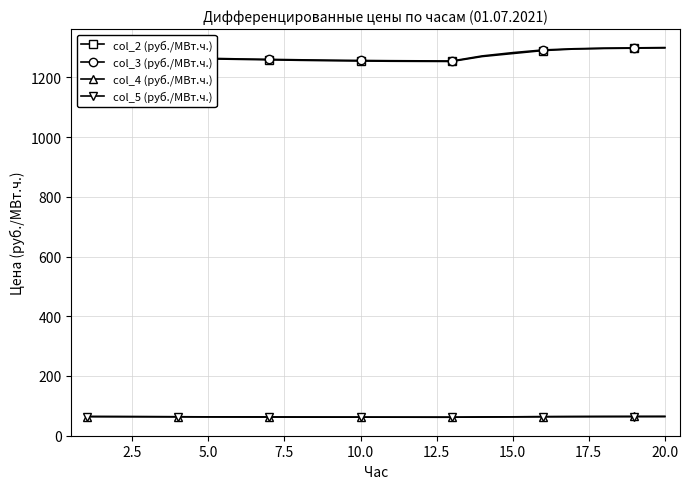

True or false: col_4 (руб./МВт.ч.) and col_3 (руб./МВт.ч.) intersect in this chart.

False